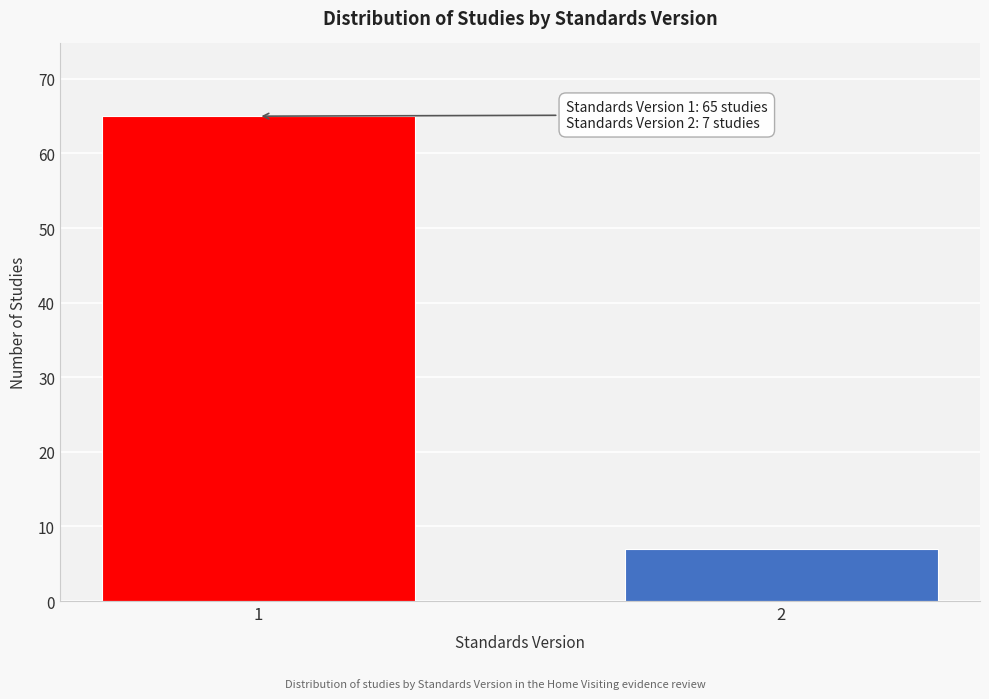

Reading left to right, what are all the values shown in this chart?

1=65	2=7